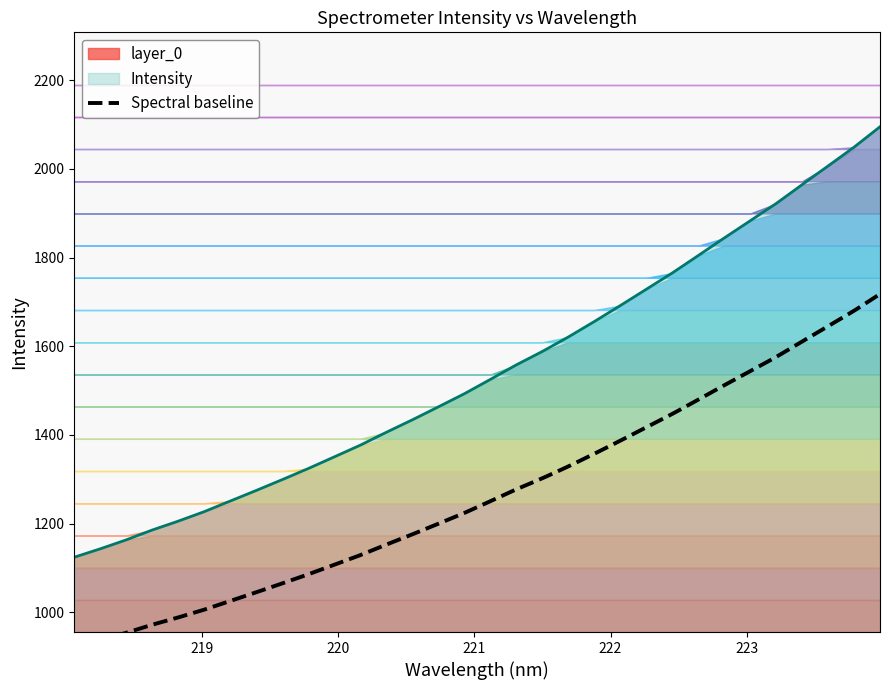

Is it true that the value at 221.1174 is 1525.3?

True